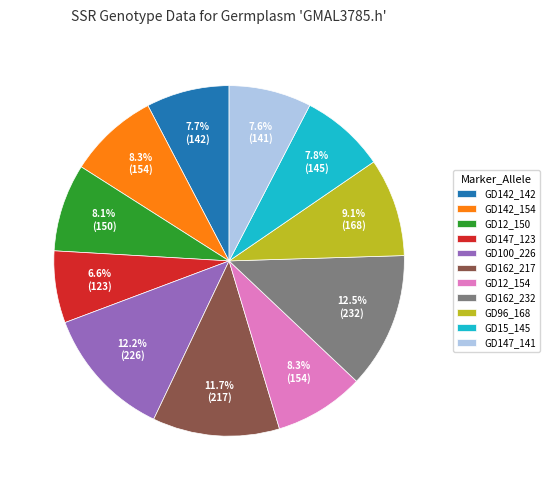

Count the number of slices in the pie.

11